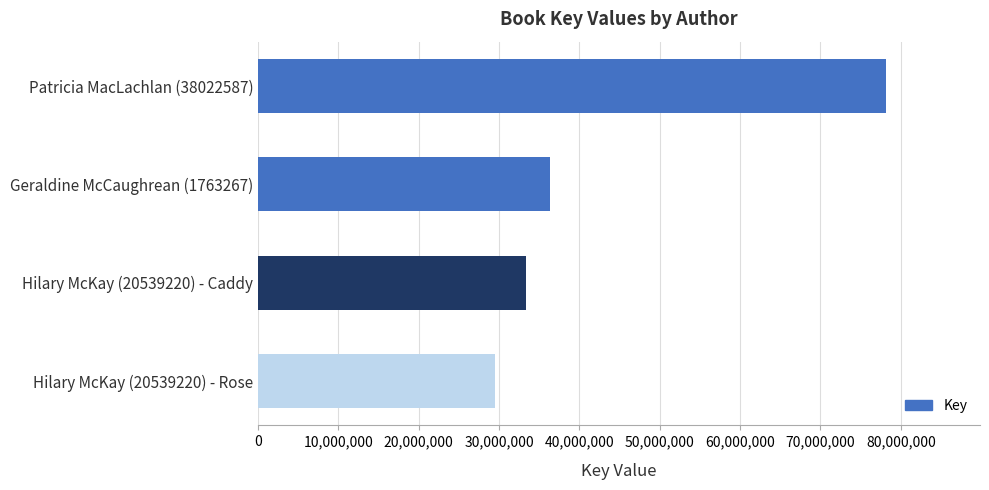

Reading bottom to top, list all the values displayed in this chart.

Hilary McKay (20539220) - Rose=29494886	Hilary McKay (20539220) - Caddy=33360092	Geraldine McCaughrean (1763267)=36314186	Patricia MacLachlan (38022587)=78141489